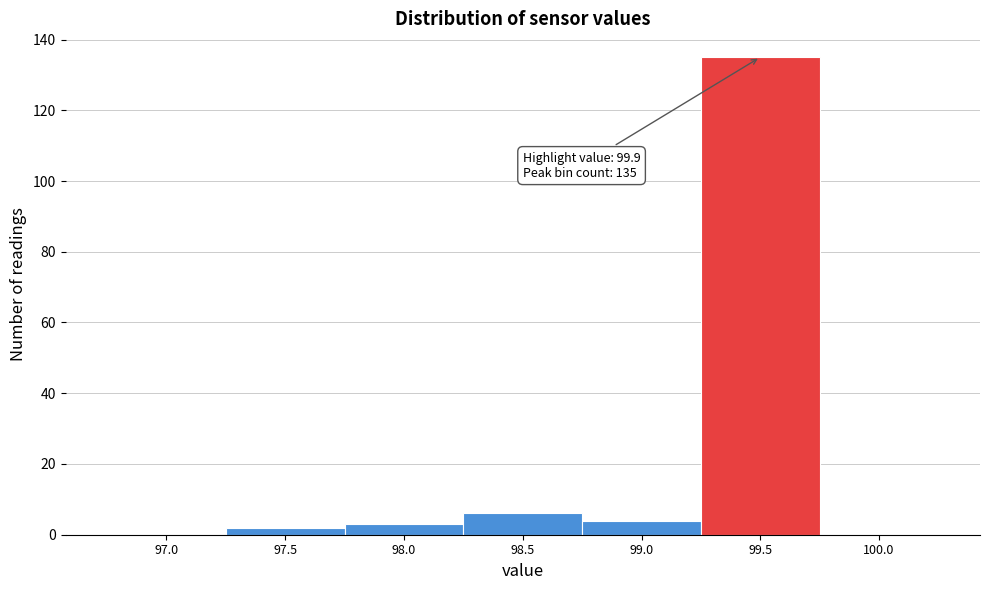

Reading left to right, extract all data points from this chart.

97.0=0	97.5=2	98.0=3	98.5=6	99.0=4	99.5=135	100.0=0